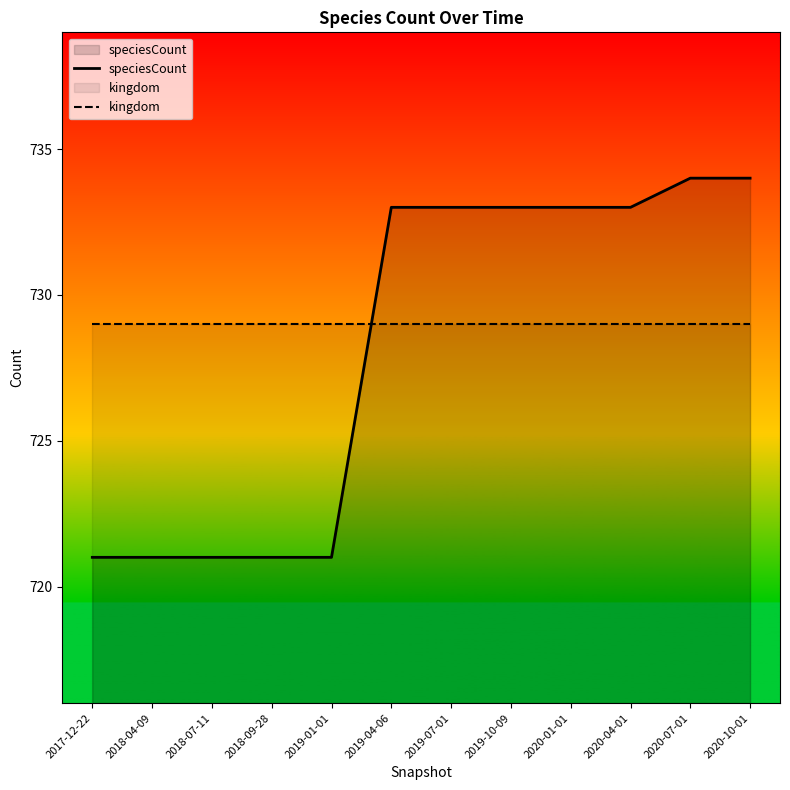

What is the label of the 10th point from the left?

2020-04-01